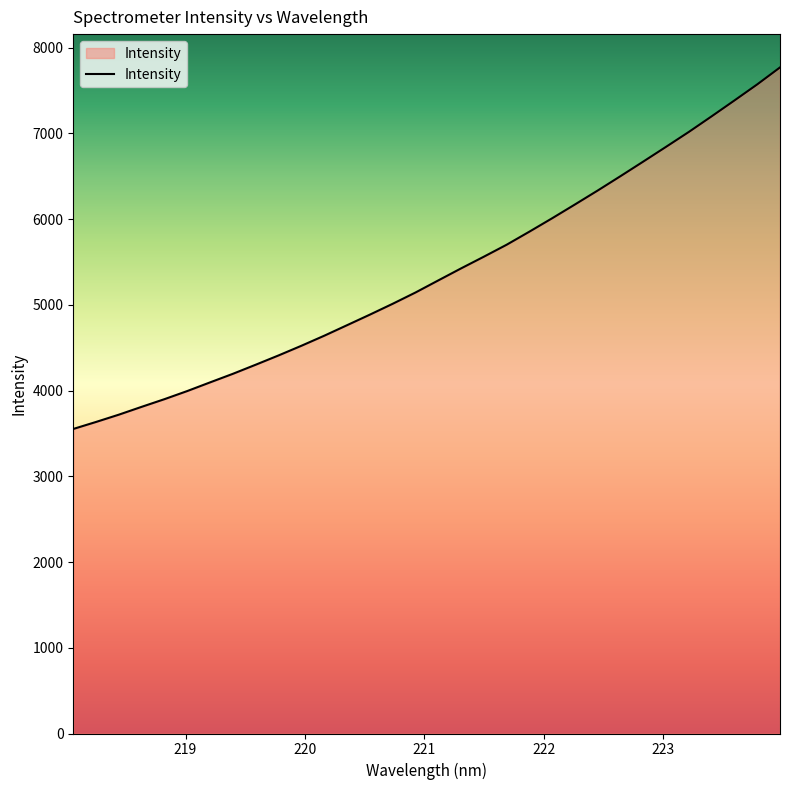

What is the greatest value displayed?

7768.5